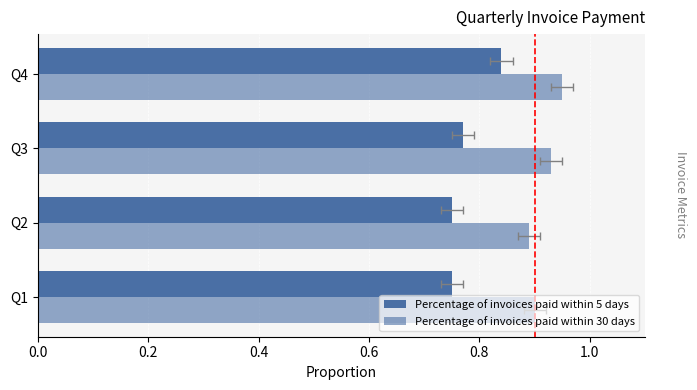

Which series has the largest total across all categories?

Percentage of invoices paid within 30 days